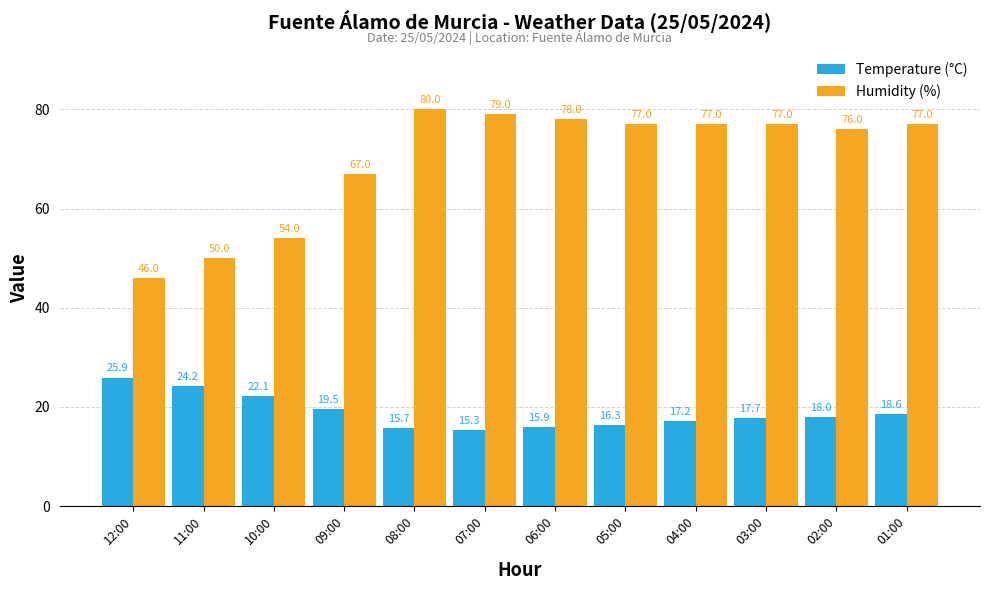

What is the total value across all series at 06:00?

93.9